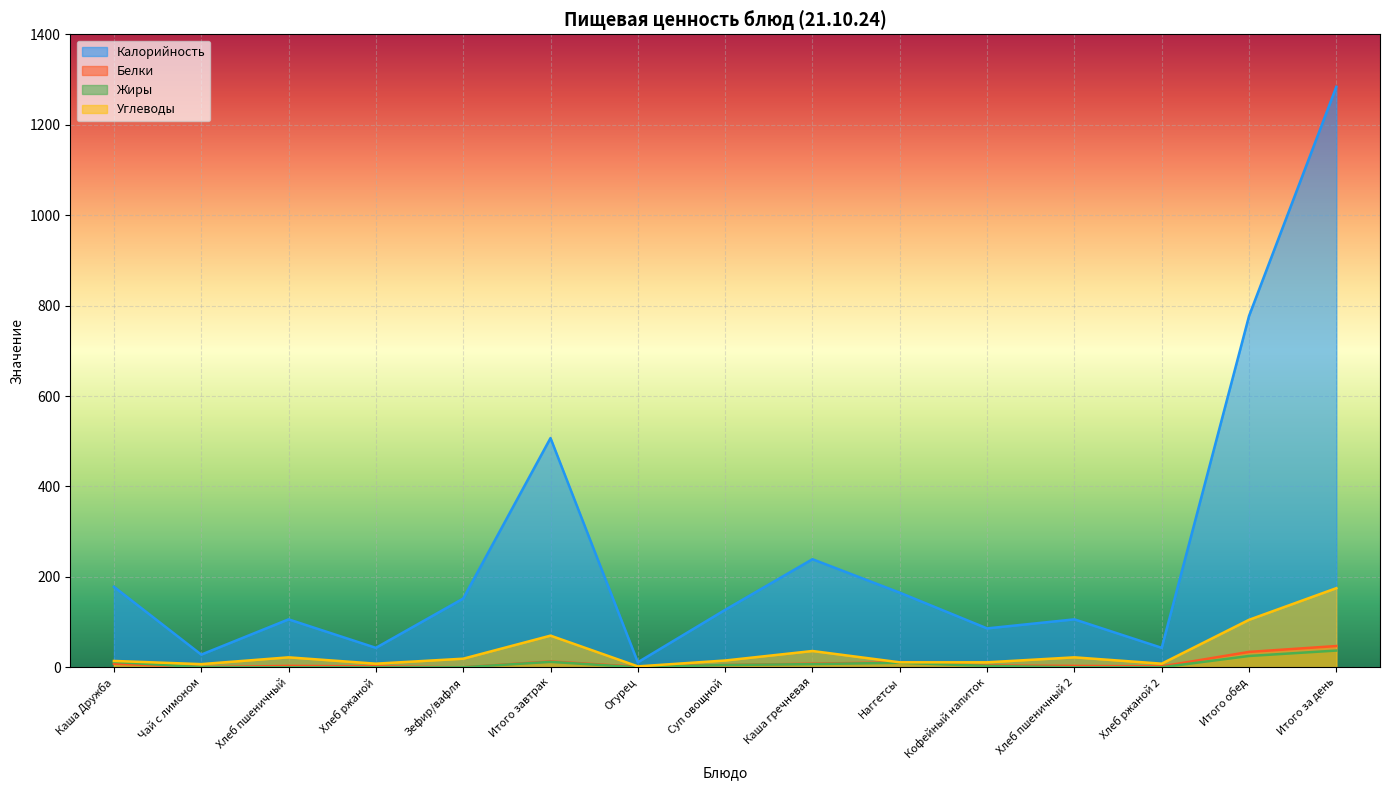

What is the highest value of the Углеводы series?

175.0